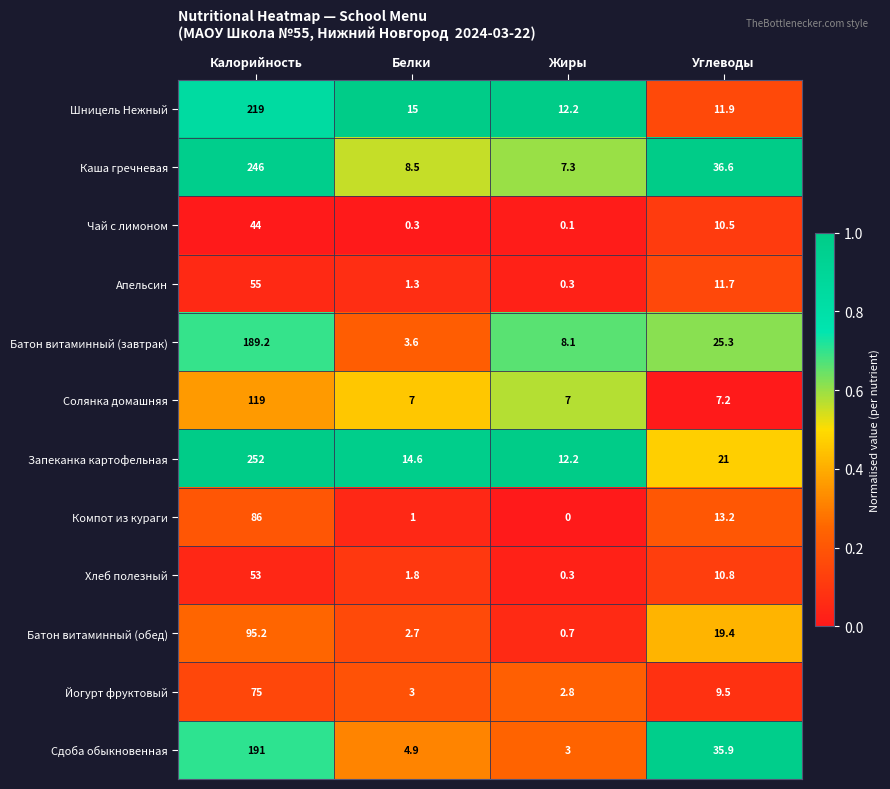

What is the difference between the highest and lowest values at Углеводы?

29.4